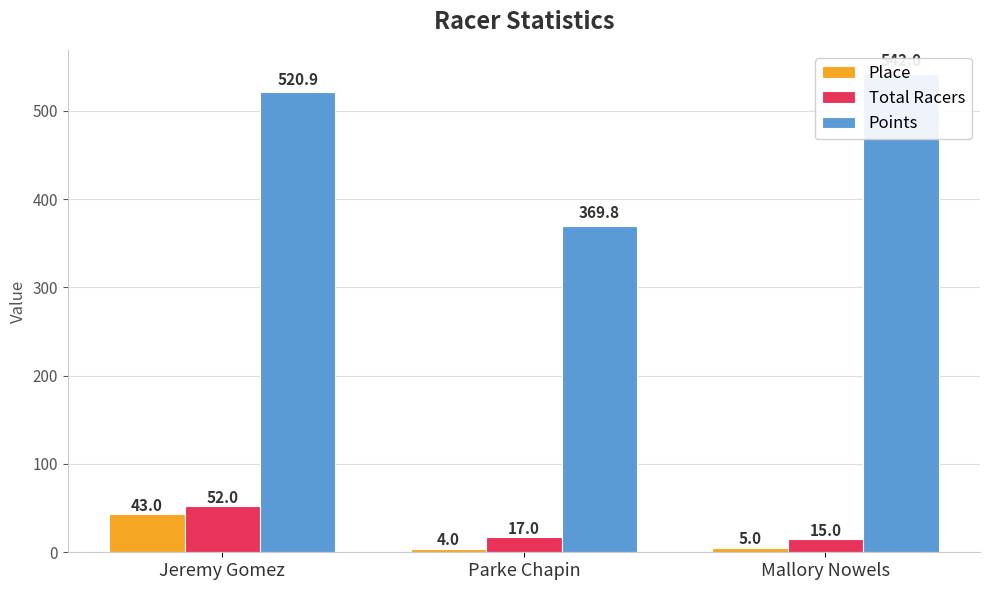

At which label does Total Racers first exceed 17?

Jeremy Gomez